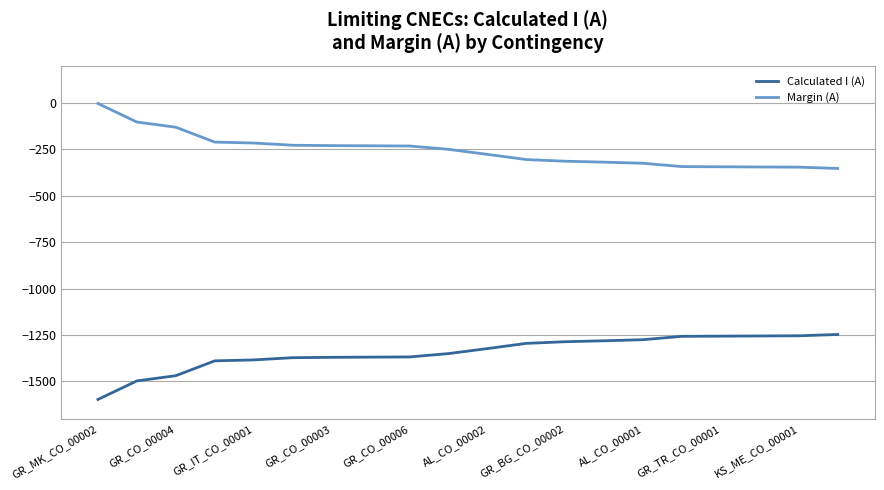

True or false: Margin (A) and Calculated I (A) cross at least once.

False